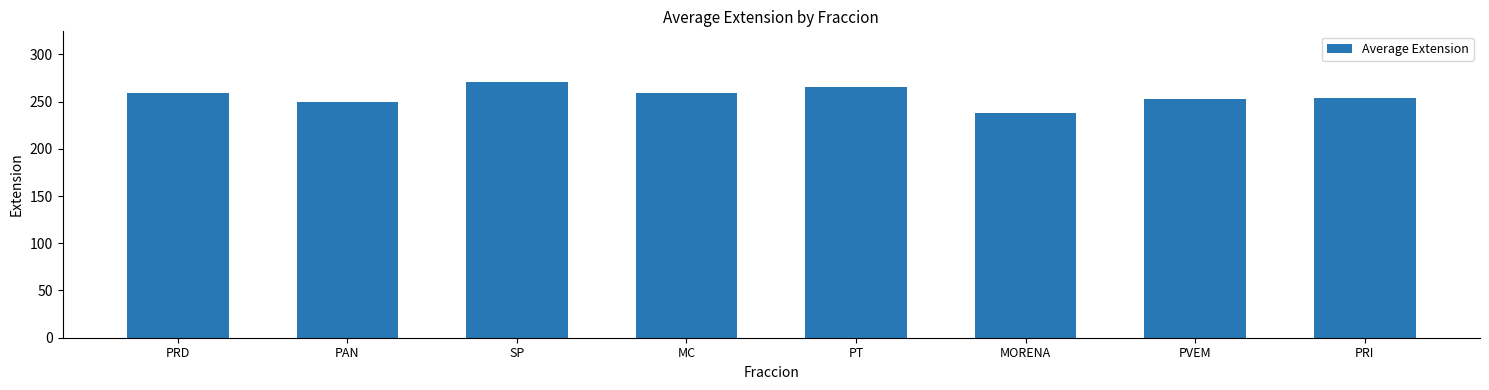

Approximately how many times larger is the value at PT compared to MORENA?

1.1